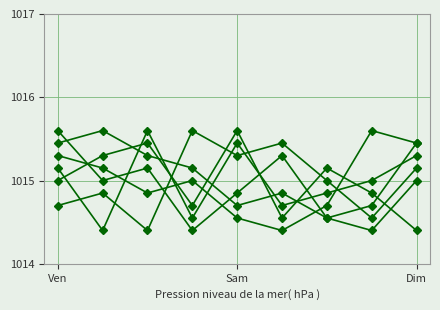

True or false: col_5 has a value of 1676.8 at Sam.

False